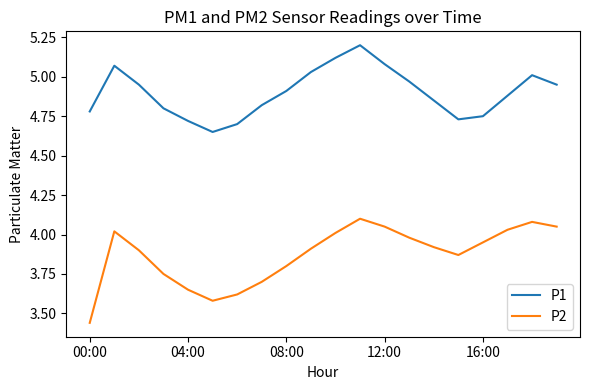

True or false: P1 and P2 cross at least once.

False